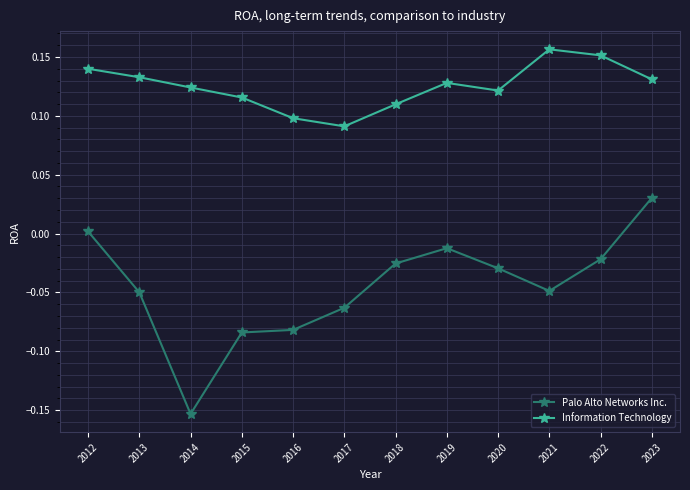

Which series has the largest total across all categories?

Information Technology